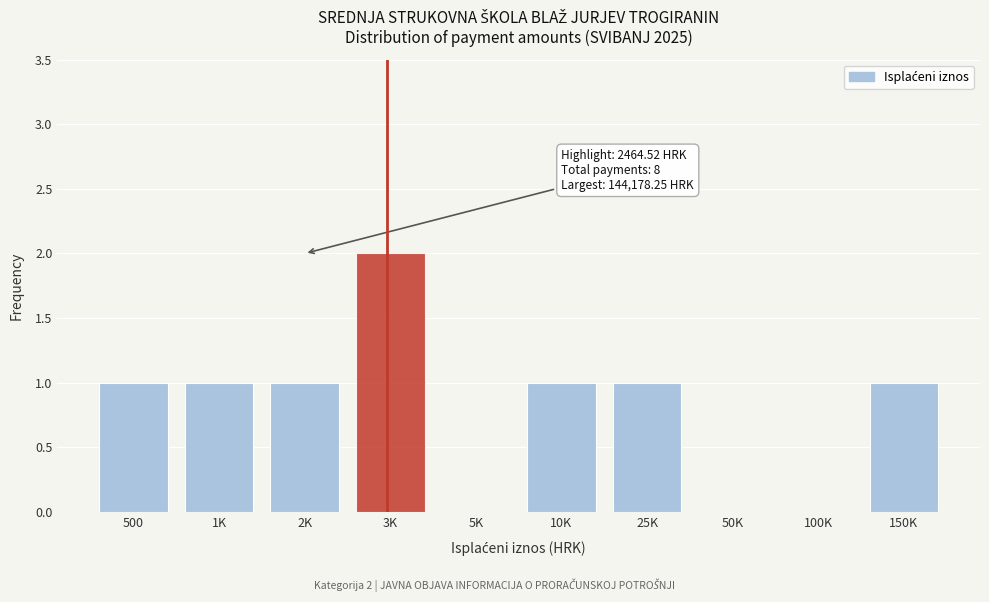

Reading left to right, list all the values displayed in this chart.

500=1	1K=1	2K=1	3K=2	5K=0	10K=1	25K=1	50K=0	100K=0	150K=1